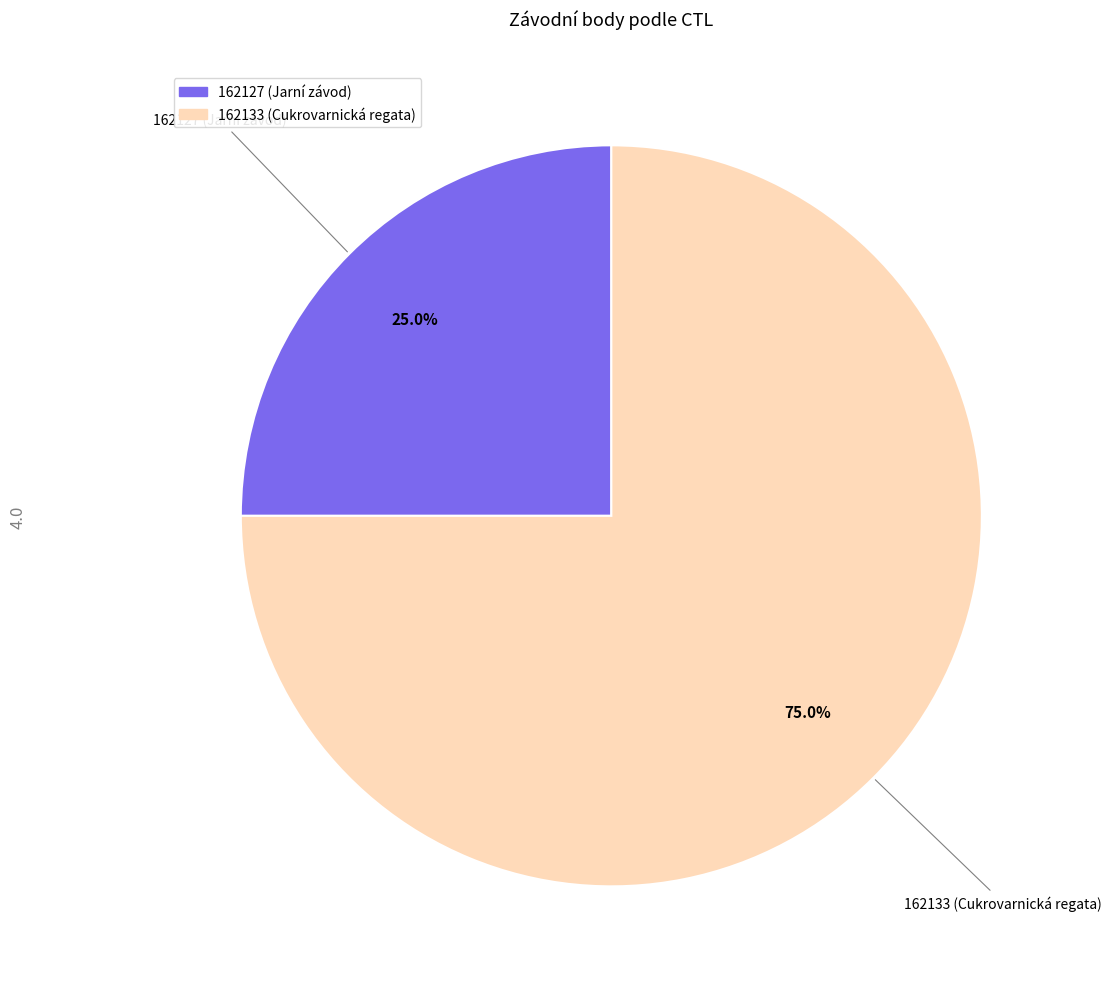

Combined, what portion of the pie is 162133 and 162127?

100.0%